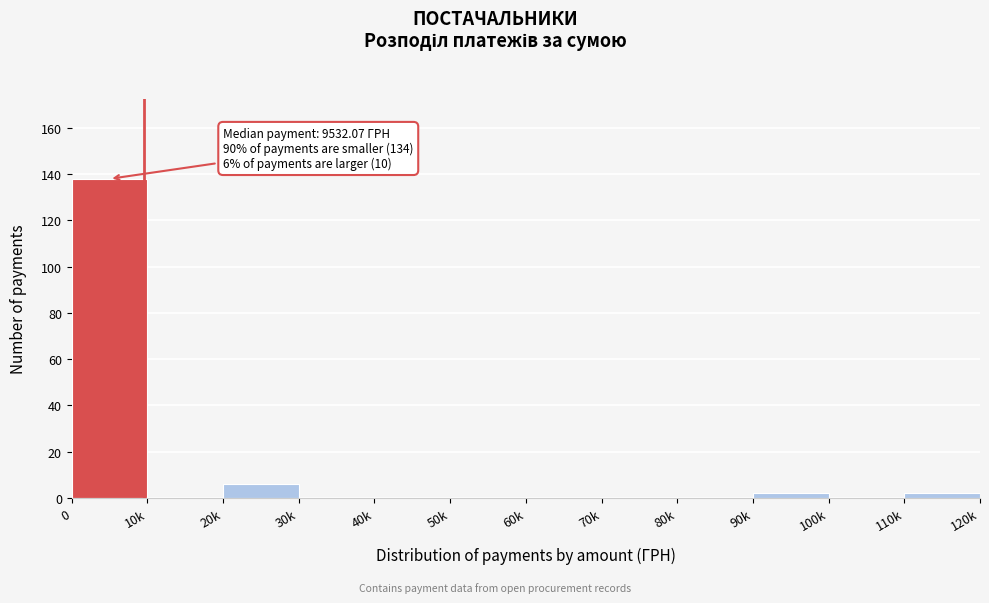

Reading left to right, extract all data points from this chart.

0=138	10k=0	20k=6	30k=0	40k=0	50k=0	60k=0	70k=0	80k=0	90k=2	100k=0	110k=2